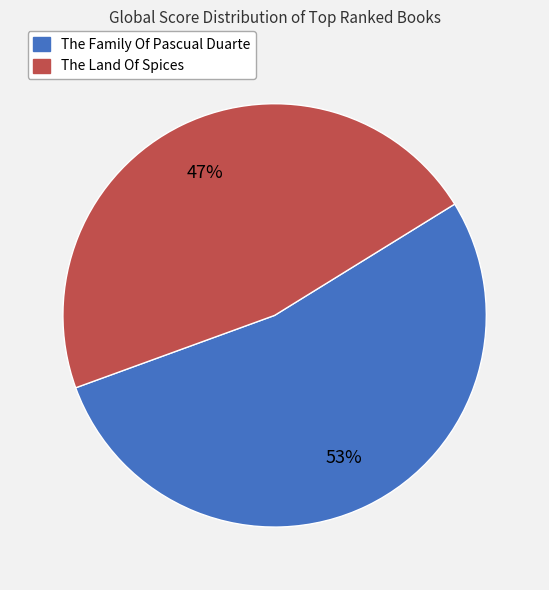

To the nearest percent, what is the average slice percentage?

50%